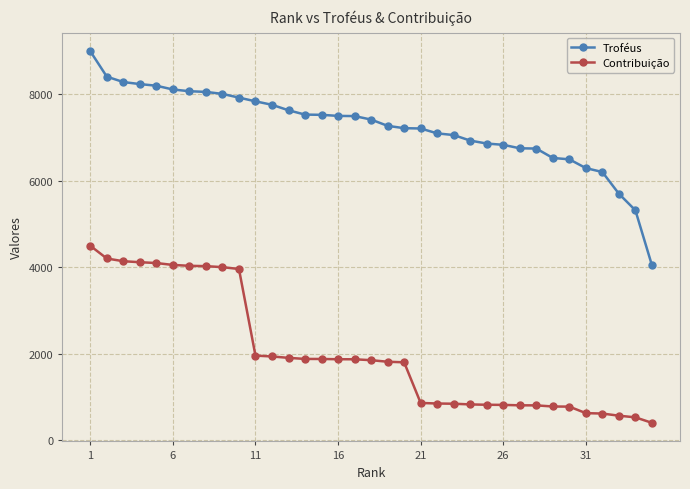

How many categories are shown in the chart?

35